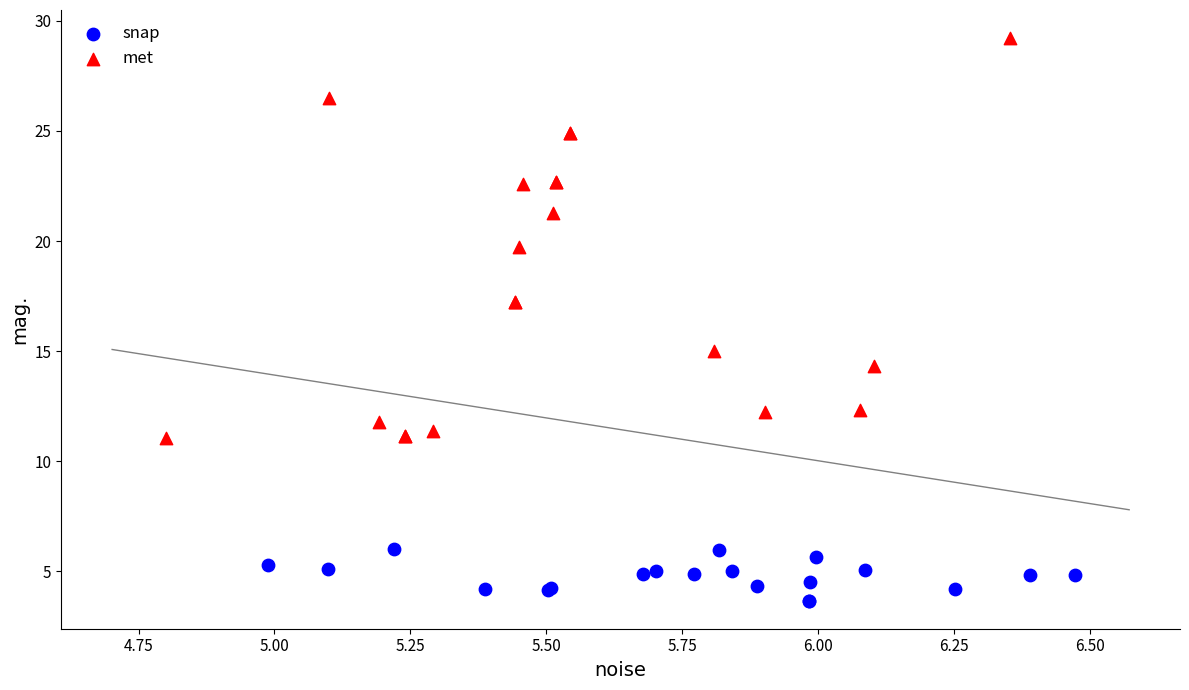

Which series contains the lowest Y value?

snap